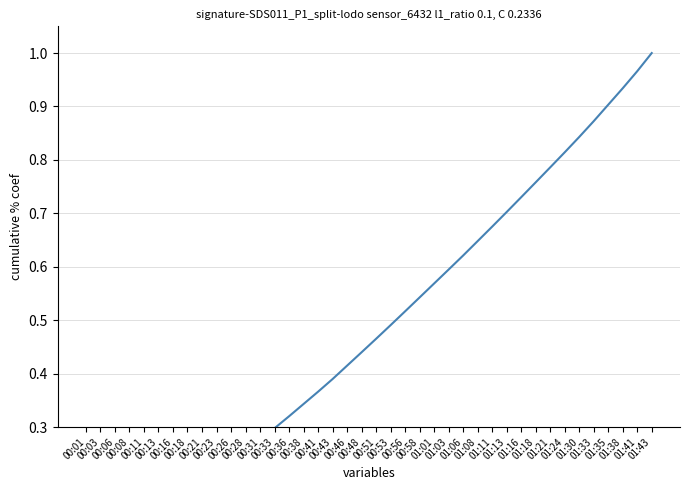

Which category has the highest value across all series?

01:43